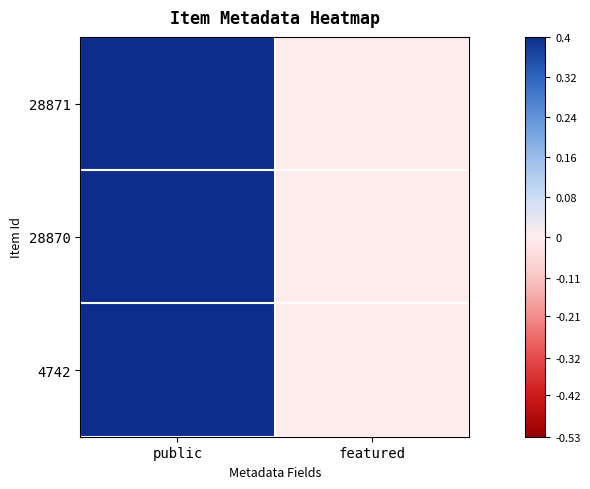

Which series has the largest range (max minus min)?

28871